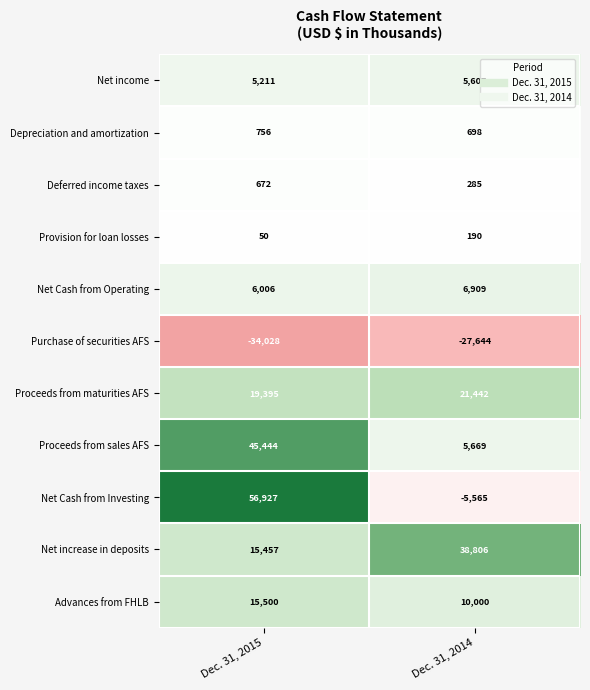

Rank the series by their maximum value, from lowest to highest.

Purchase of securities AFS, Provision for loan losses, Deferred income taxes, Depreciation and amortization, Net income, Net Cash from Operating, Advances from FHLB, Proceeds from maturities AFS, Net increase in deposits, Proceeds from sales AFS, Net Cash from Investing